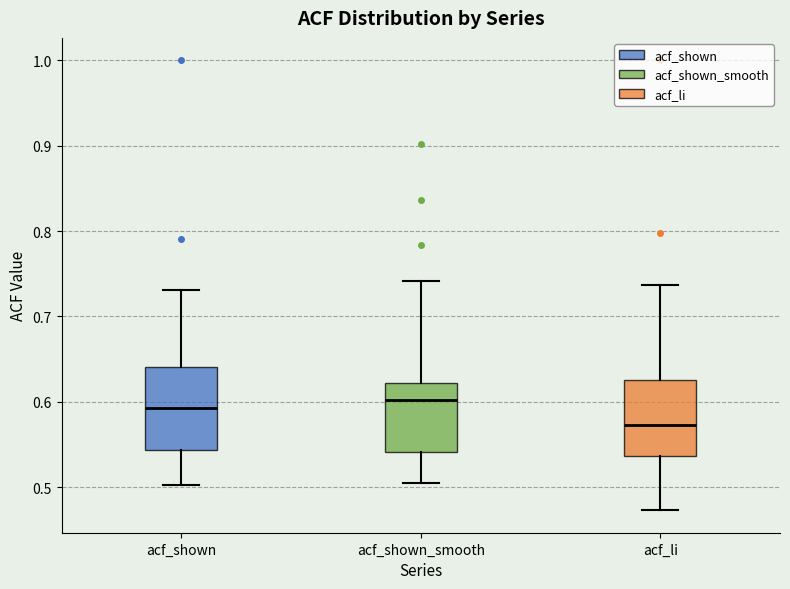

Where is the upper edge of the box for acf_shown_smooth on the y-axis? The values are not printed on the chart, so give them approximately, as read against the axis.

0.62